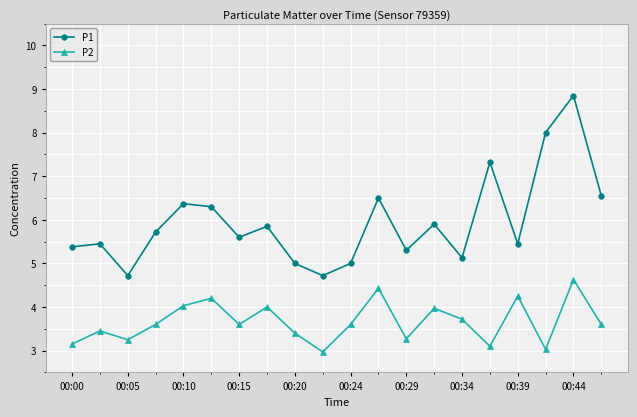

Which series has the widest spread of values?

P1